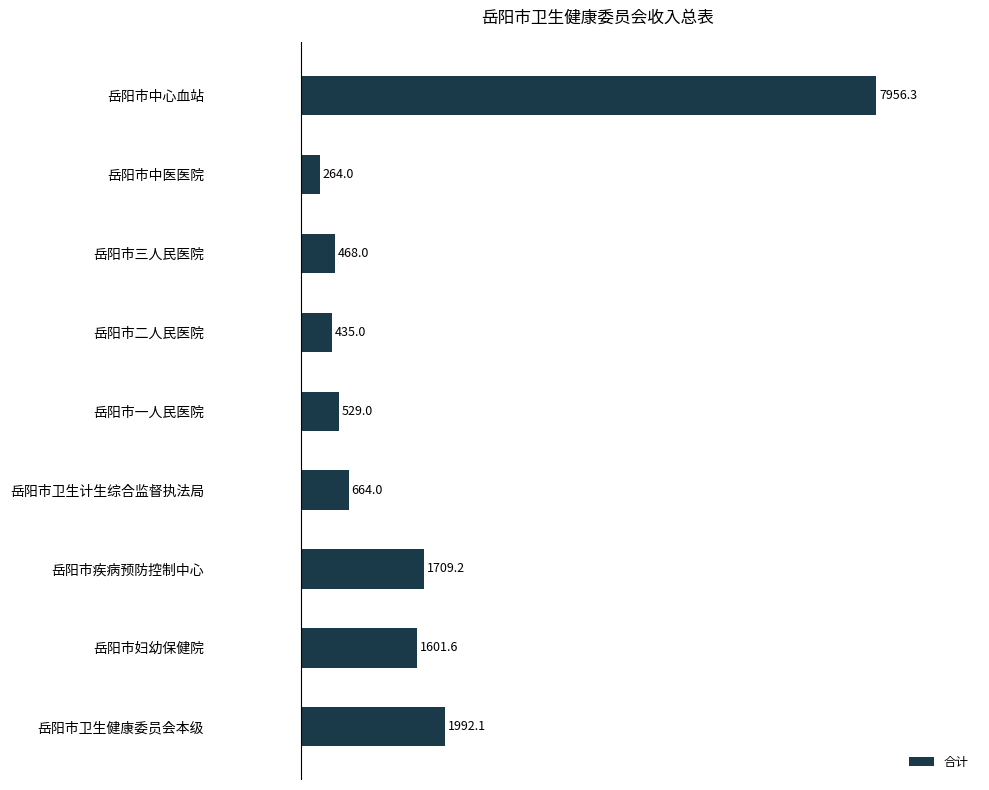

Between 岳阳市一人民医院 and 岳阳市疾病预防控制中心, which is larger?

岳阳市疾病预防控制中心